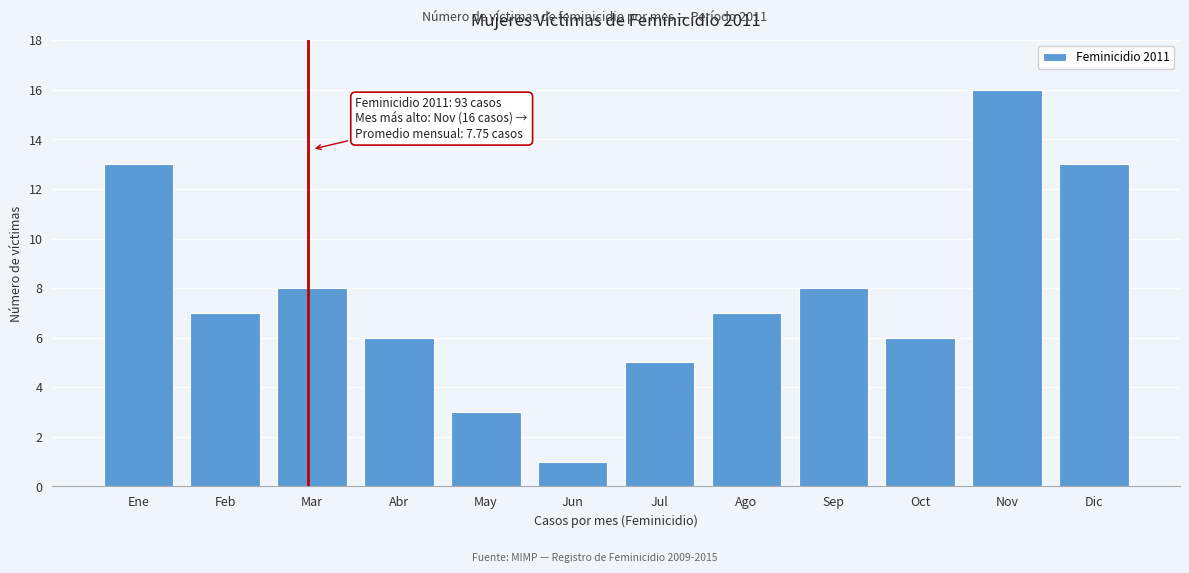

Reading left to right, transcribe all the data shown in this chart.

Ene=13	Feb=7	Mar=8	Abr=6	May=3	Jun=1	Jul=5	Ago=7	Sep=8	Oct=6	Nov=16	Dic=13